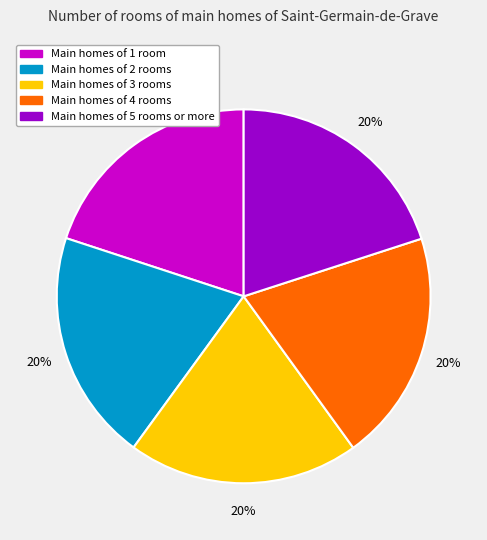

Is there a majority slice in this chart?

No